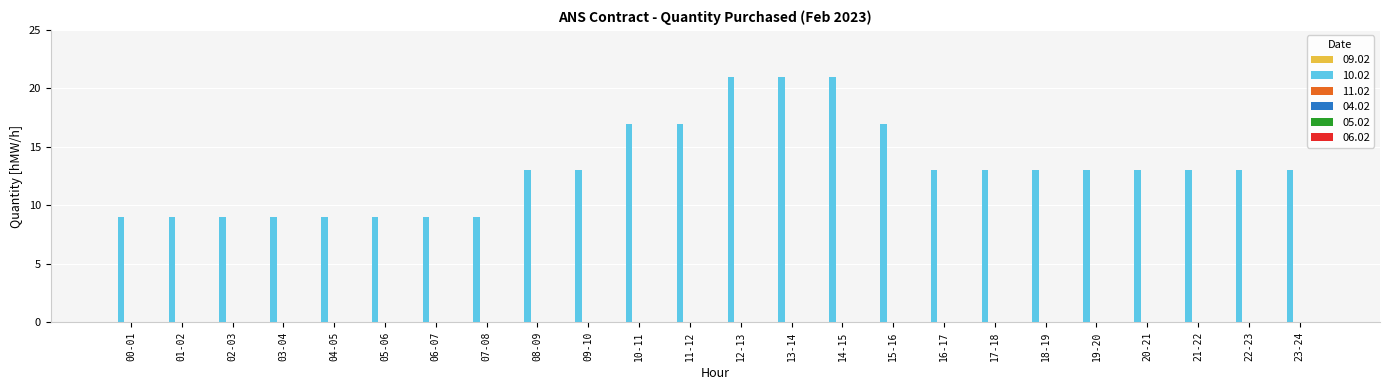

Reading left to right, extract all data points from this chart.

9	9	9	9	9	9	9	9	13	13	17	17	21	21	21	17	13	13	13	13	13	13	13	13